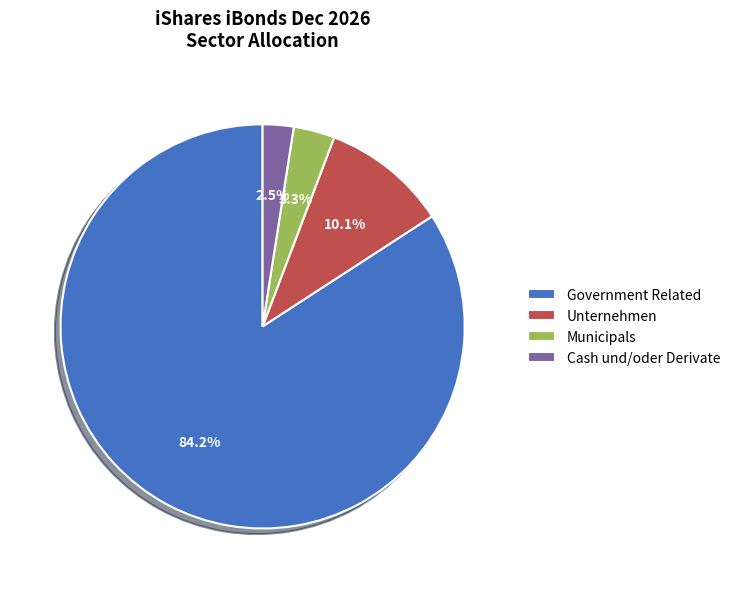

Do Unternehmen and Municipals together represent more than half of the pie?

No